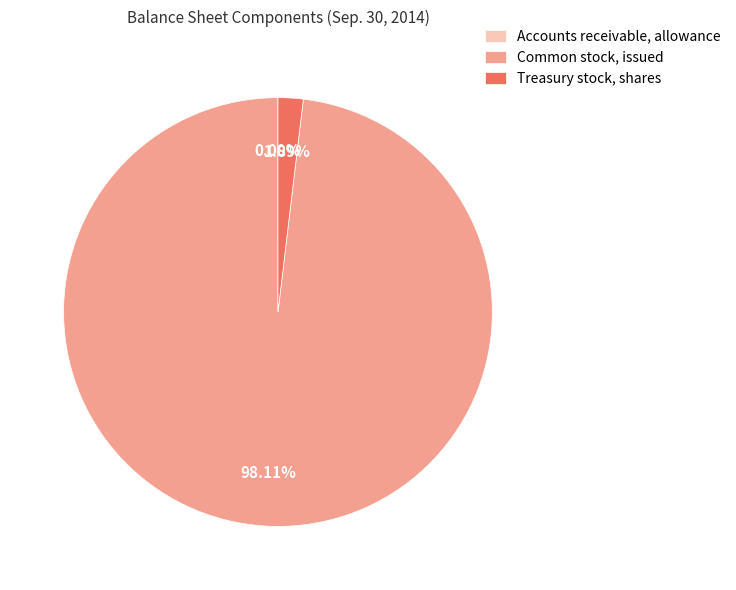

True or false: Treasury stock, shares accounts for 16% of the total.

False